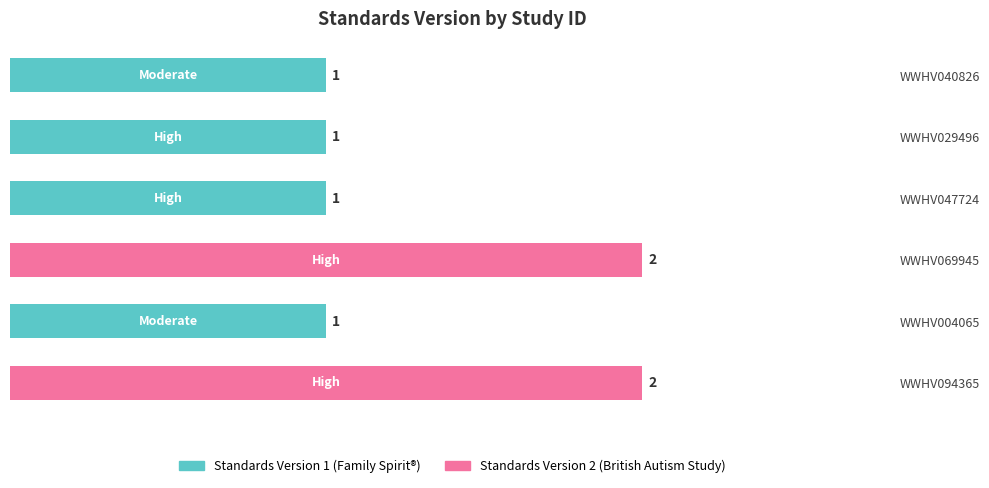

What is the change in value from WWHV029496 to WWHV094365?

+1